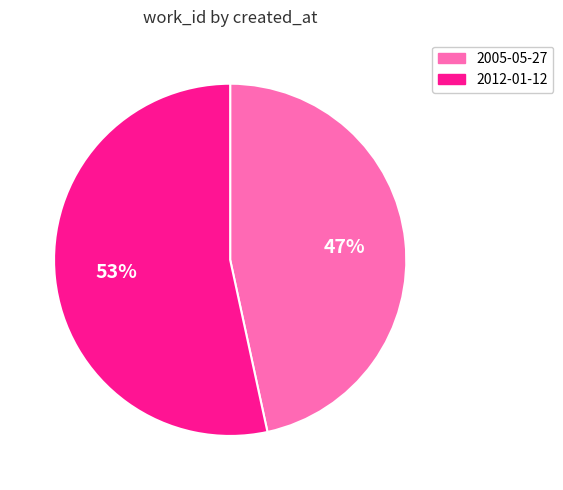

How many slices are in this pie chart?

2